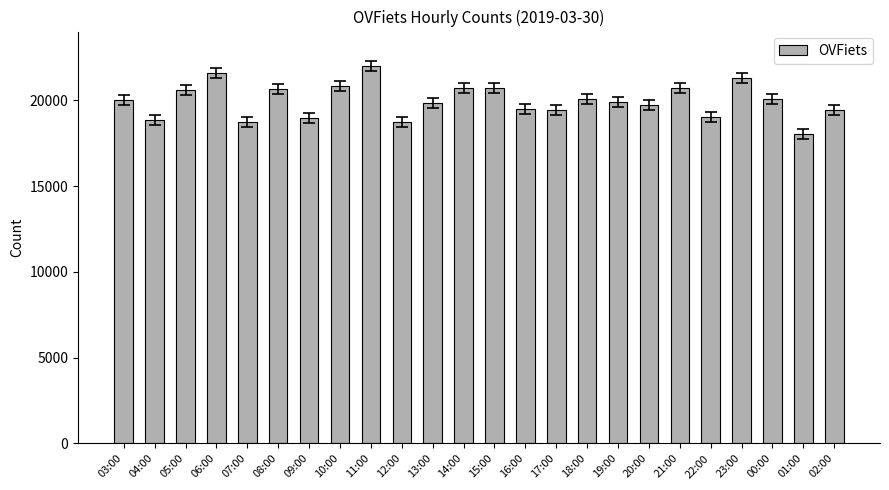

How many values are below 20038?

12